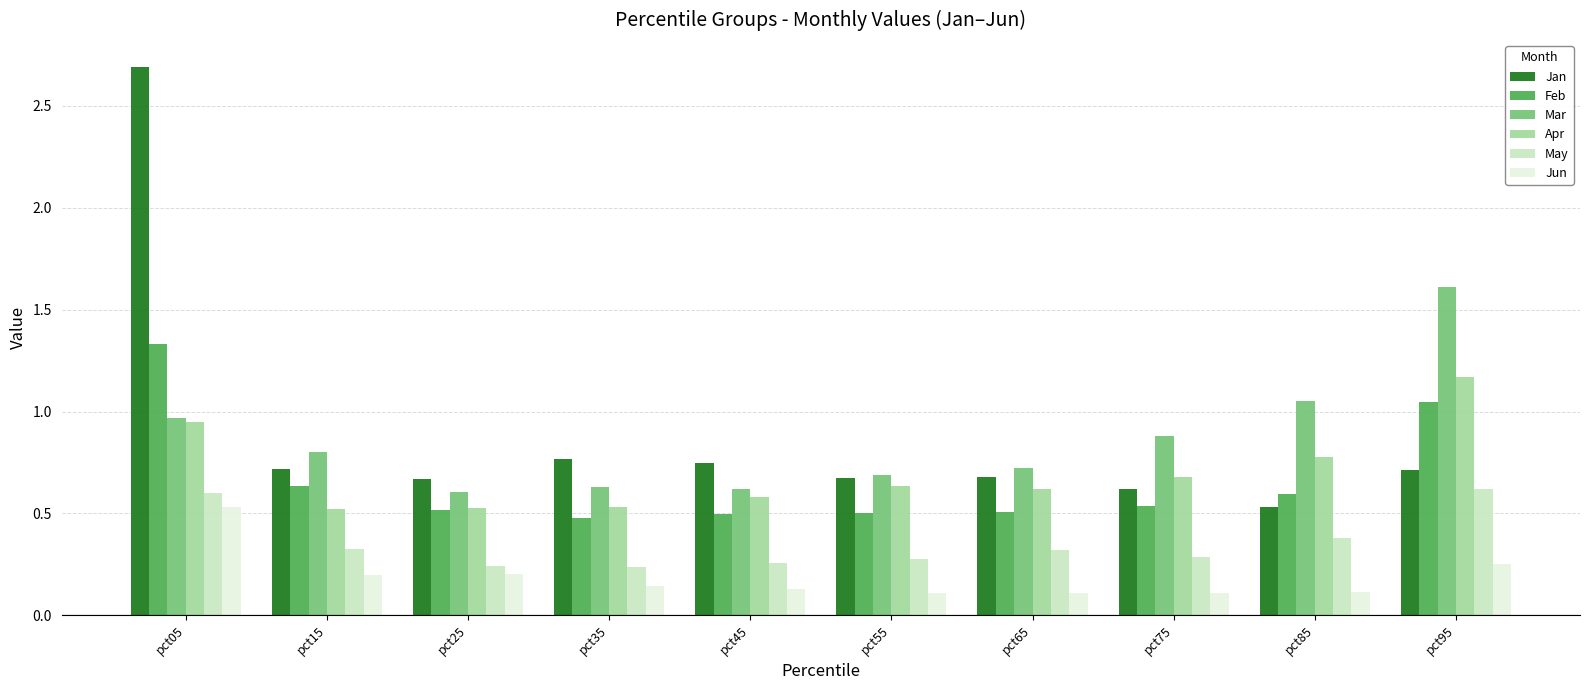

The Jan series shows 0.7 at pct15. True or false?

True